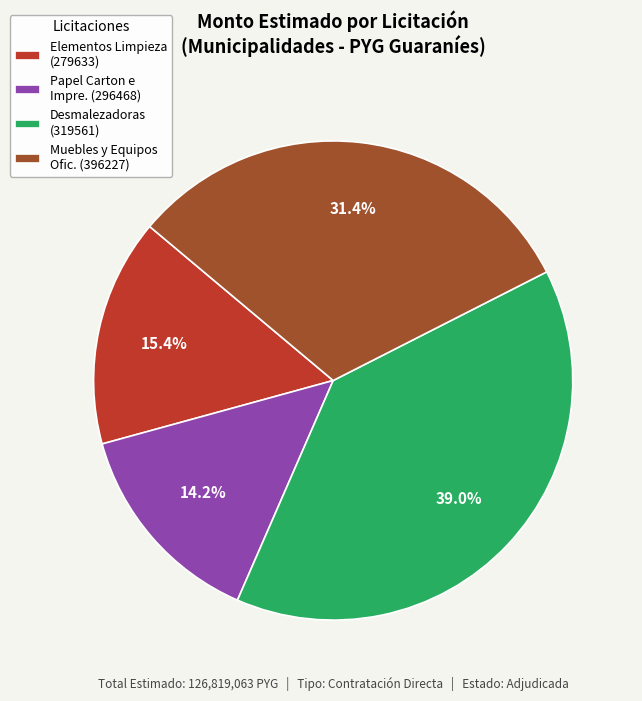

What is the ratio of the value at Elementos Limpieza (279633) to the value at Muebles y Equipos Ofic. (396227)?

0.5